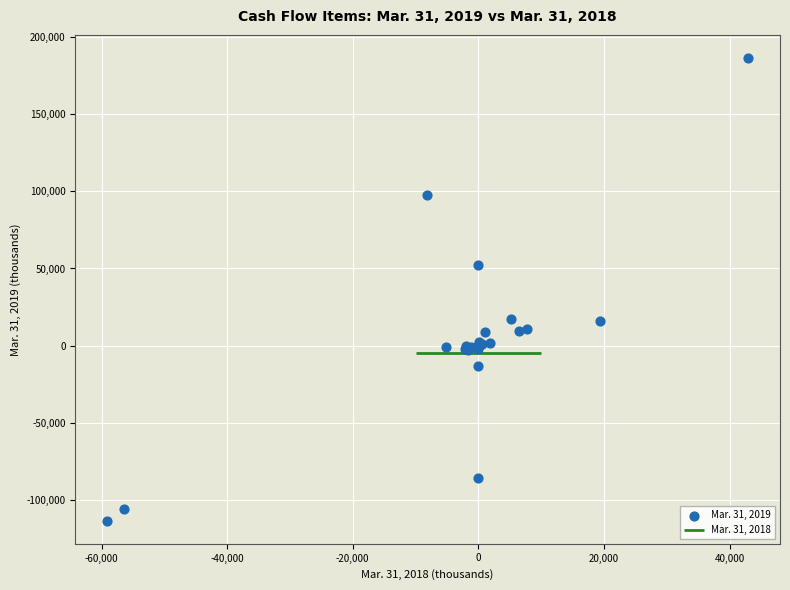

What Y value in the scatter plot is closest to 36465?

52000